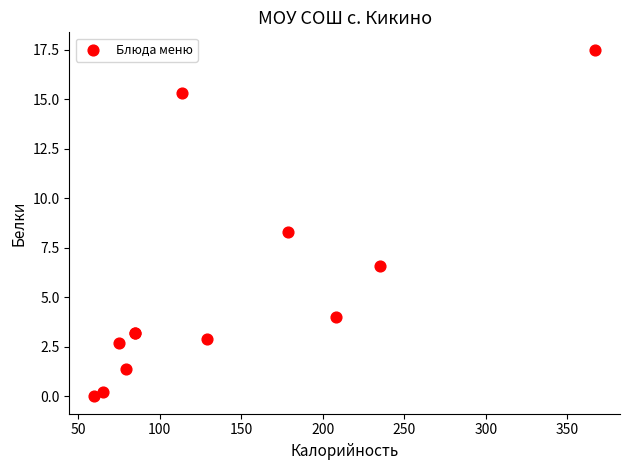

What Y value in the scatter plot is closest to 8?

8.3